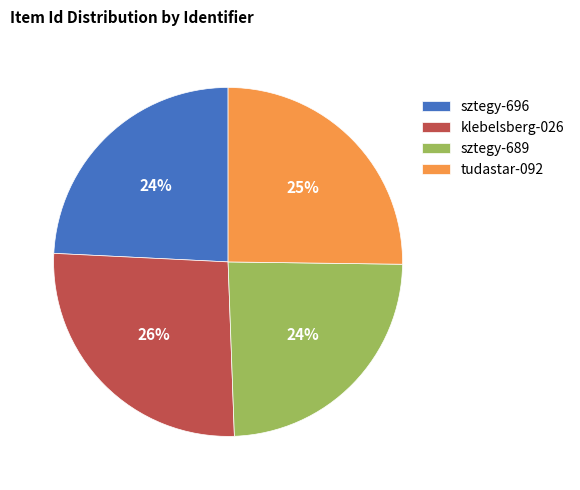

Which slice is the largest?

klebelsberg-026